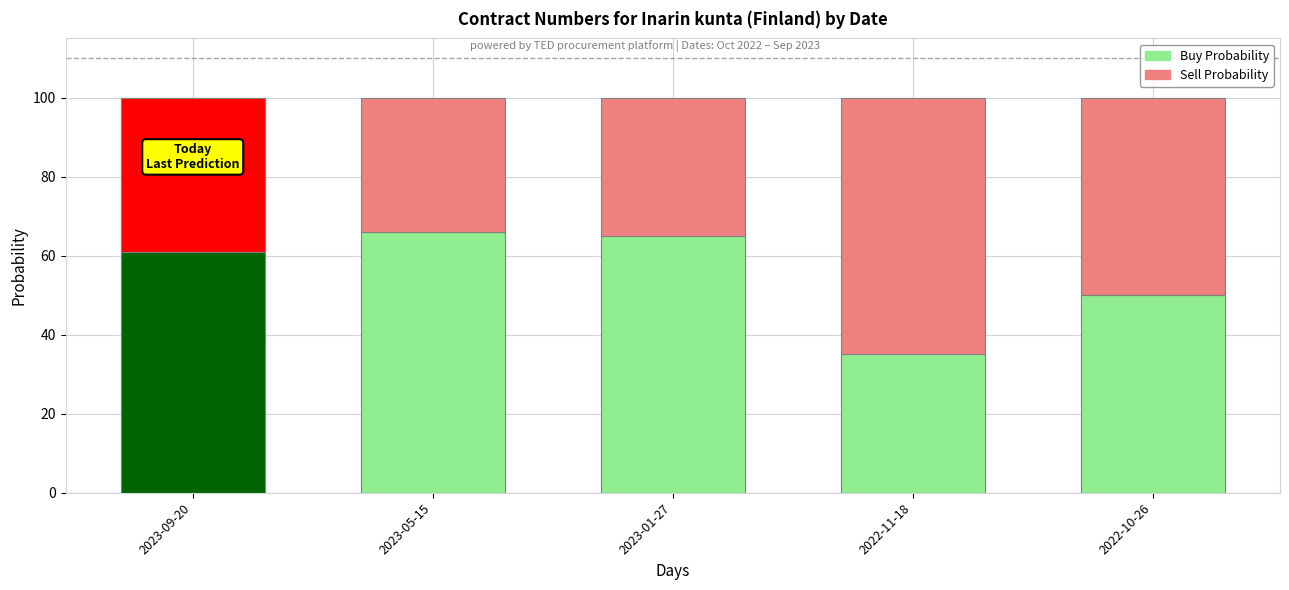

Reading left to right, list all the values displayed in this chart.

Buy Probability: 2023-09-20=61	2023-05-15=66	2023-01-27=65	2022-11-18=35	2022-10-26=50
Sell Probability: 2023-09-20=39	2023-05-15=34	2023-01-27=35	2022-11-18=65	2022-10-26=50